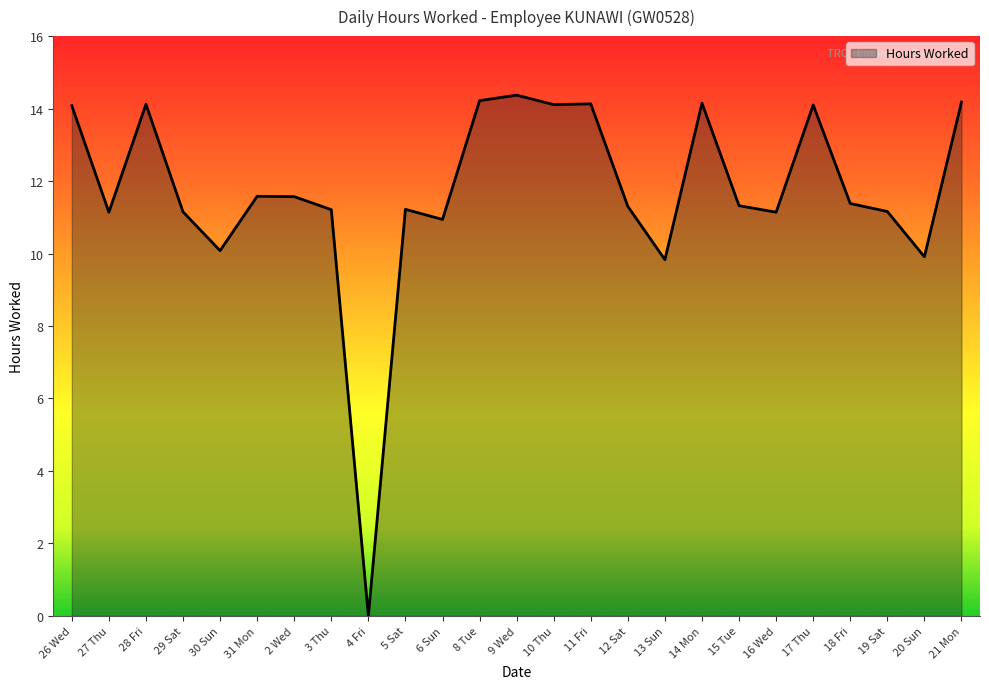

At which category does the chart reach its peak across all series?

9 Wed